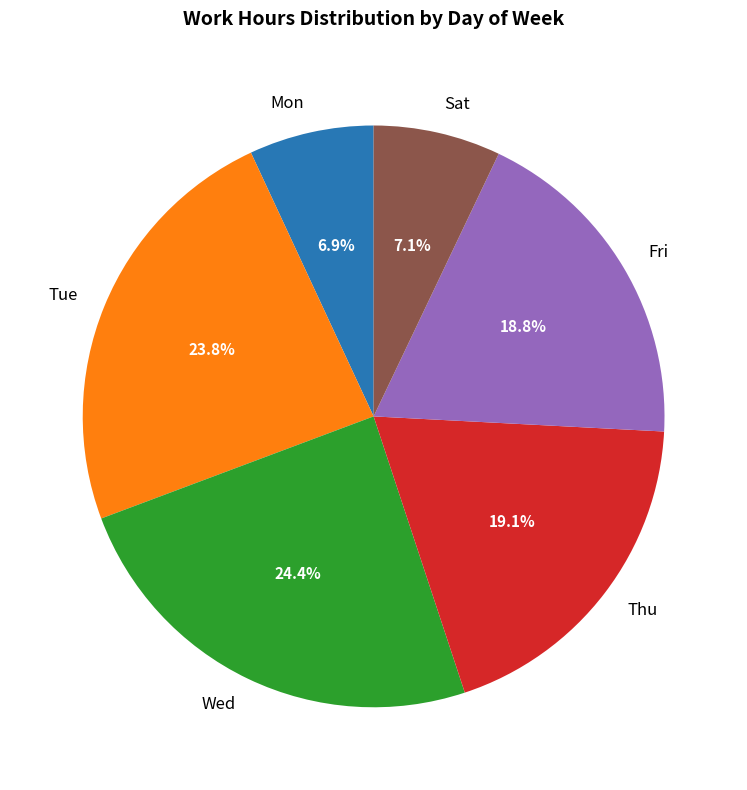

Which slice is the largest?

Wed